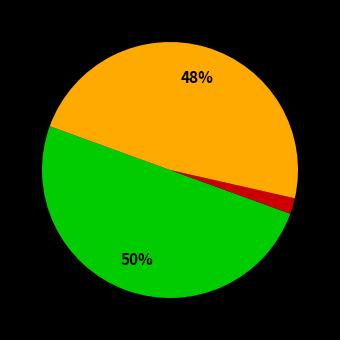

To the nearest percent, what is the average slice percentage?

33%